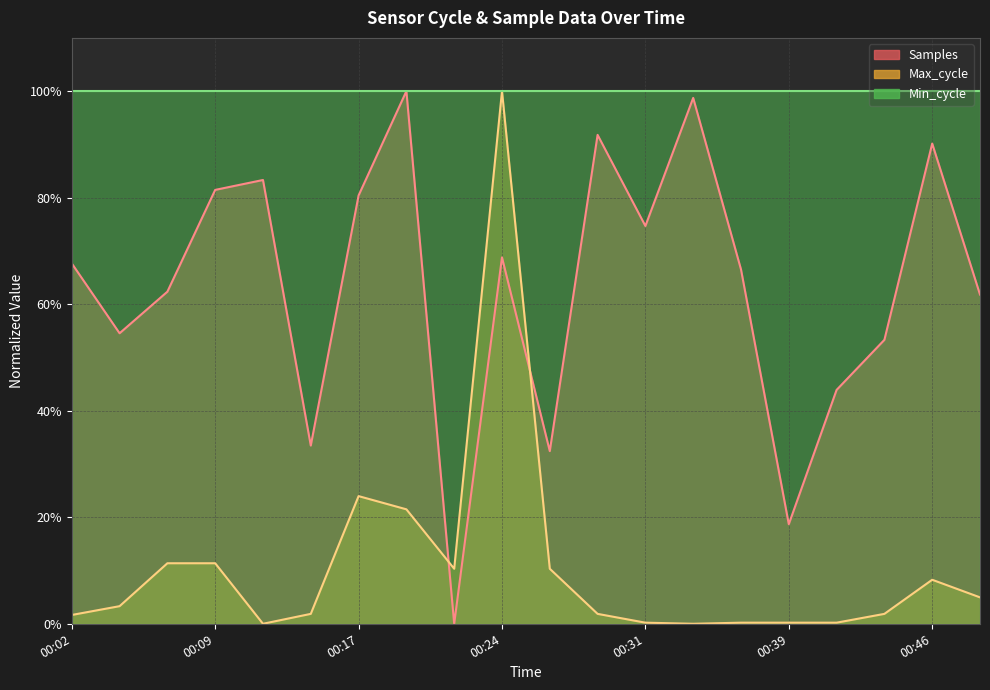

What is the average value of the Max_cycle series?

0.1